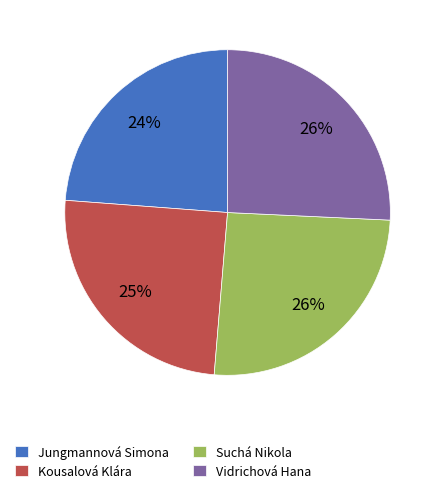

Which slice is the smallest?

Jungmannová Simona